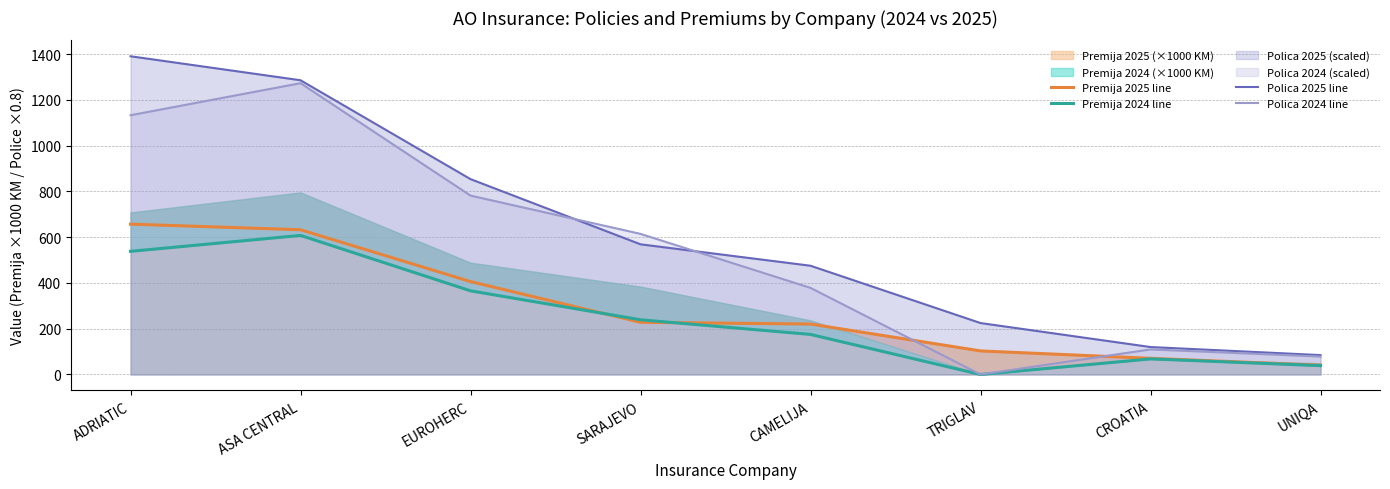

What is the difference between the maximum and second lowest values in the Premija 2024 line series?

569.0